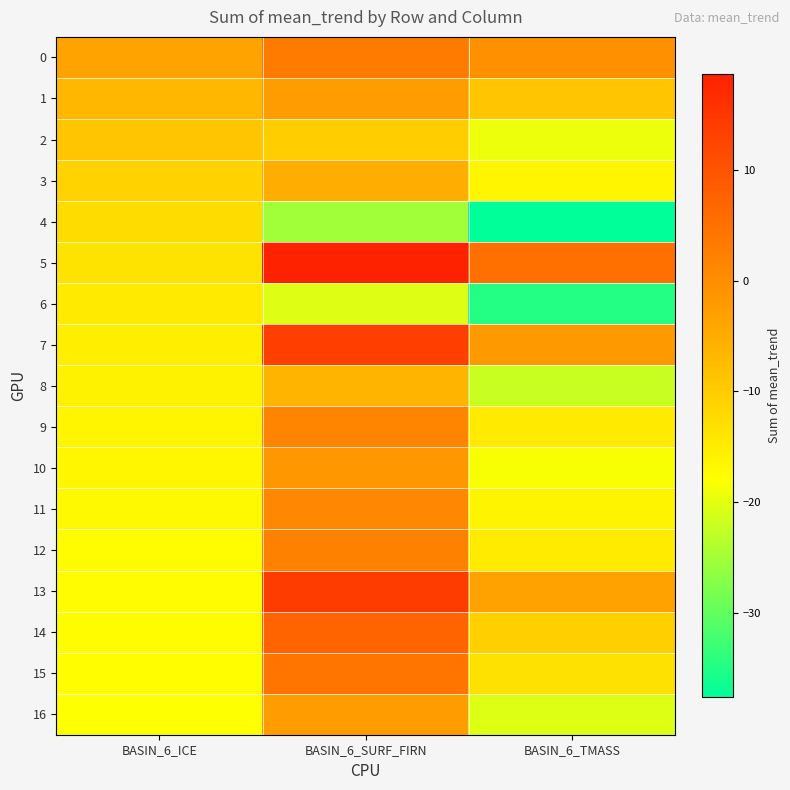

Which series has the largest range (max minus min)?

5